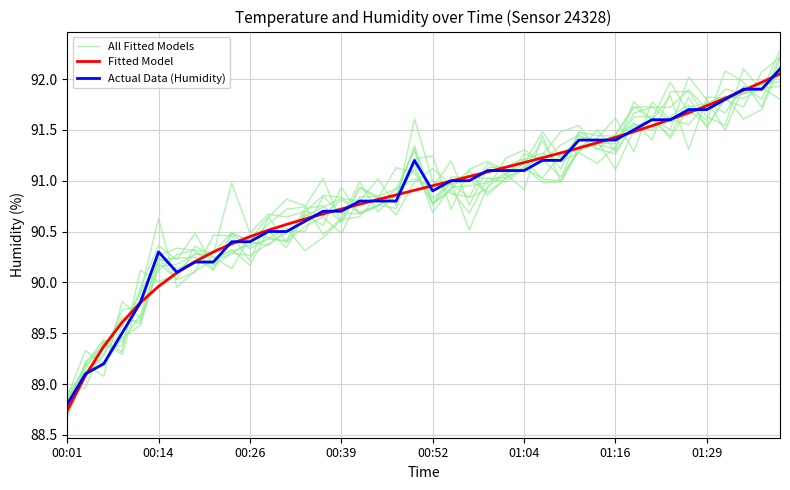

After their last crossing, which series has the higher values: All Fitted Models or Fitted Model?

All Fitted Models